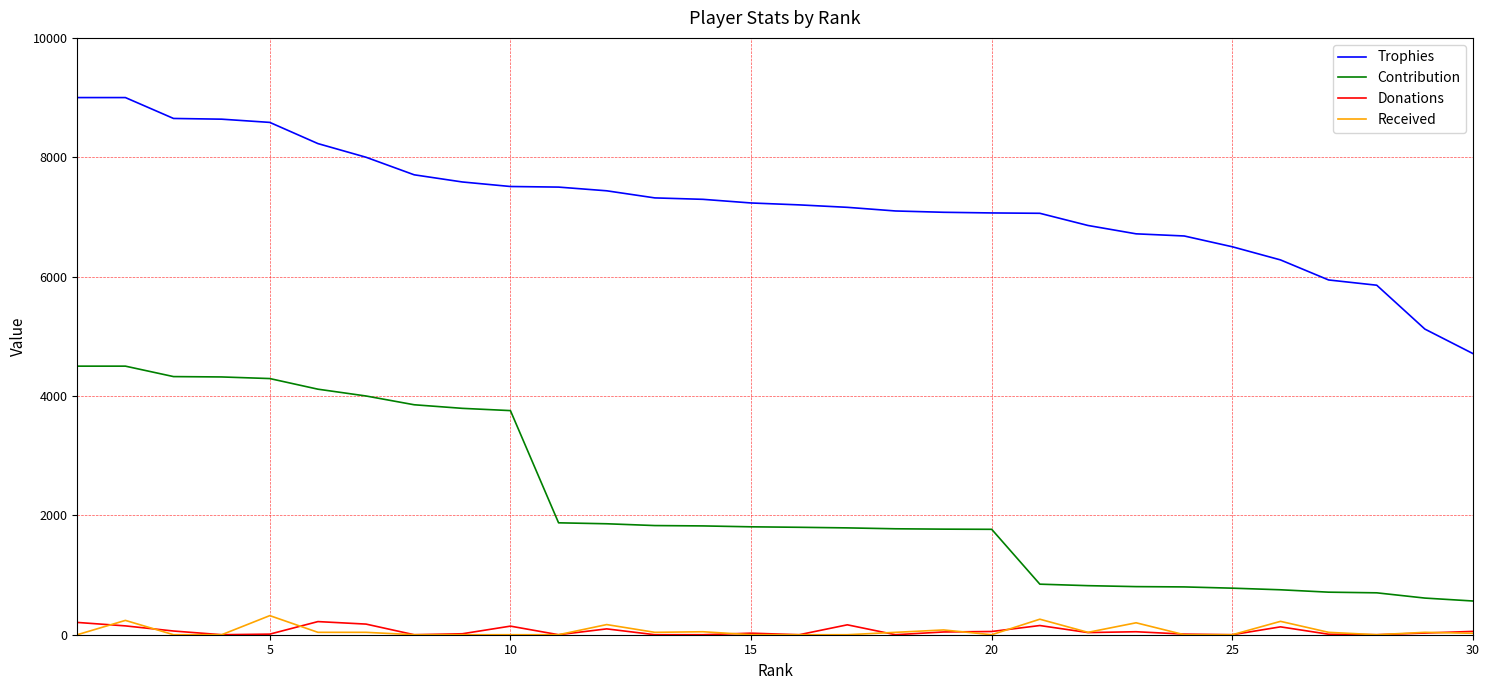

How many values in the Contribution series are below 1808?

15